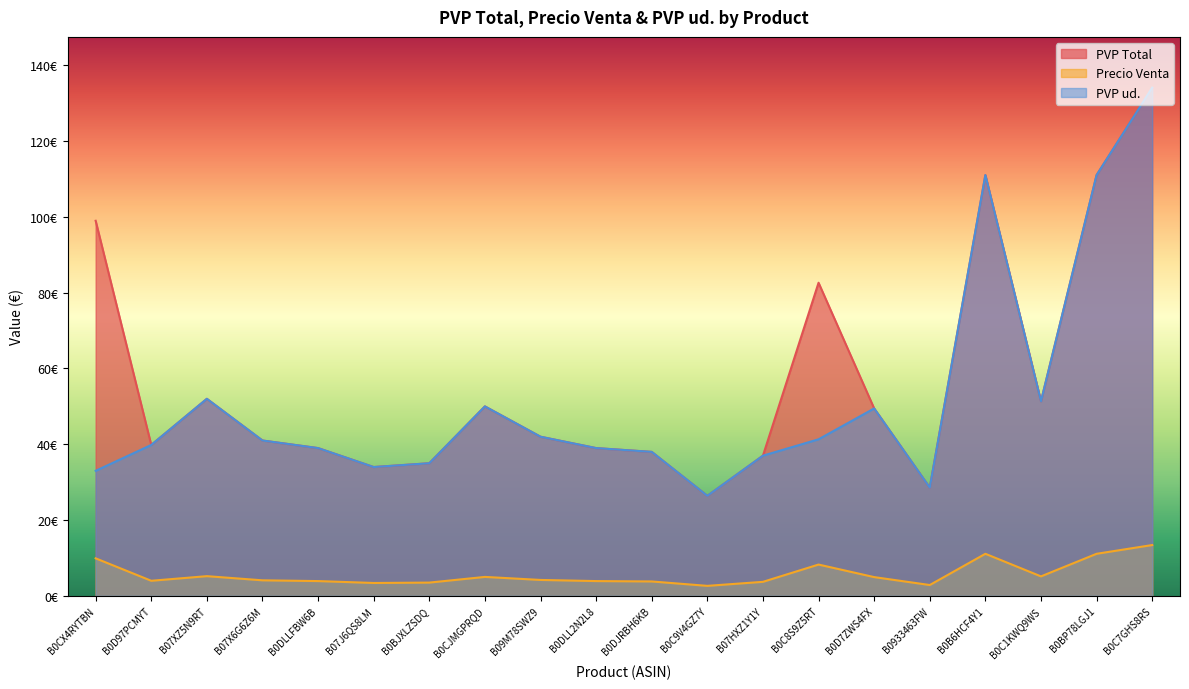

What is the difference between the second highest and second lowest values in the Precio Venta series?

8.2